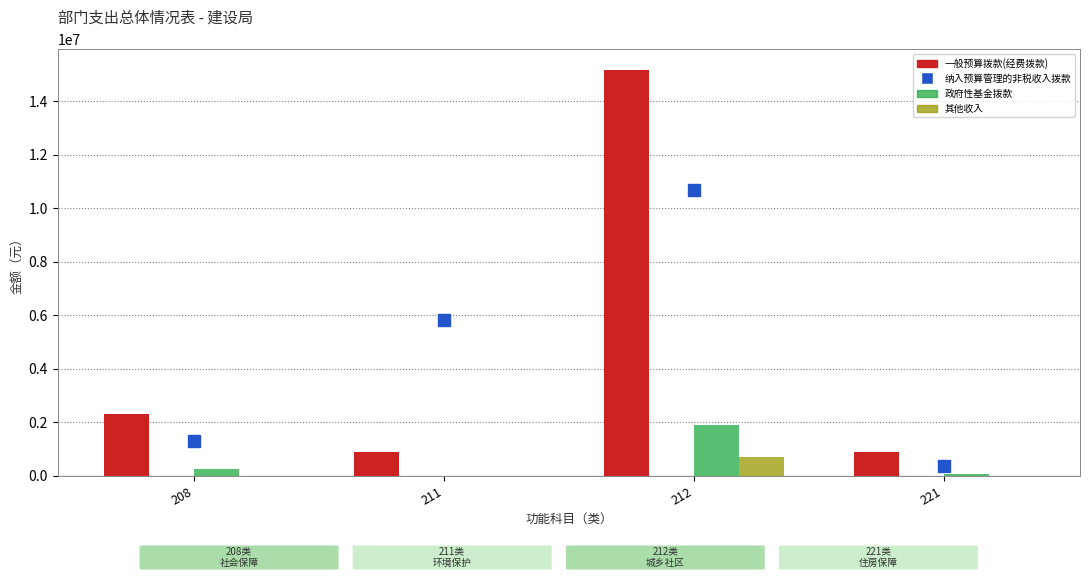

What is the greatest value displayed?

15177829.1